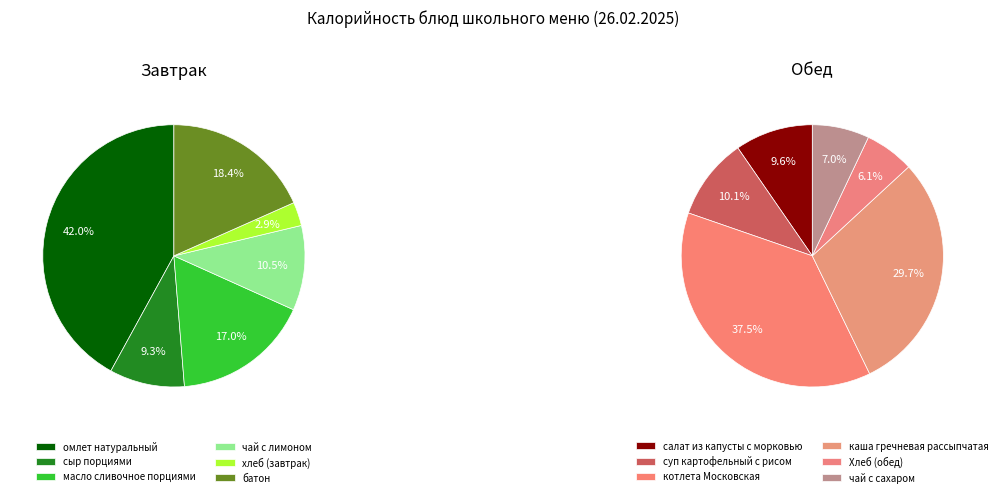

How many slices are in this pie chart?

12